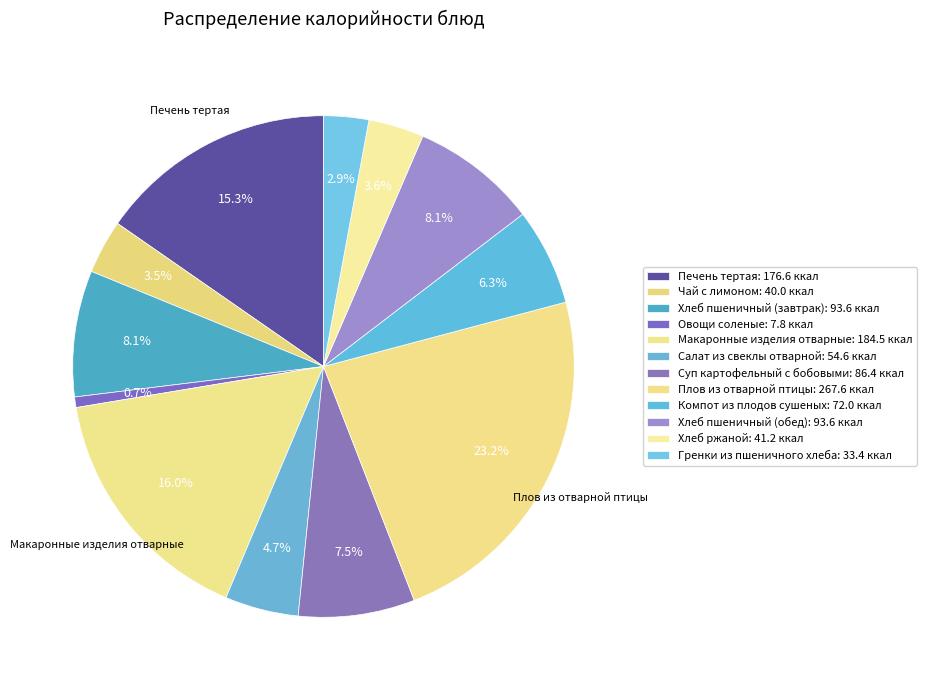

How many segments does this pie chart have?

12